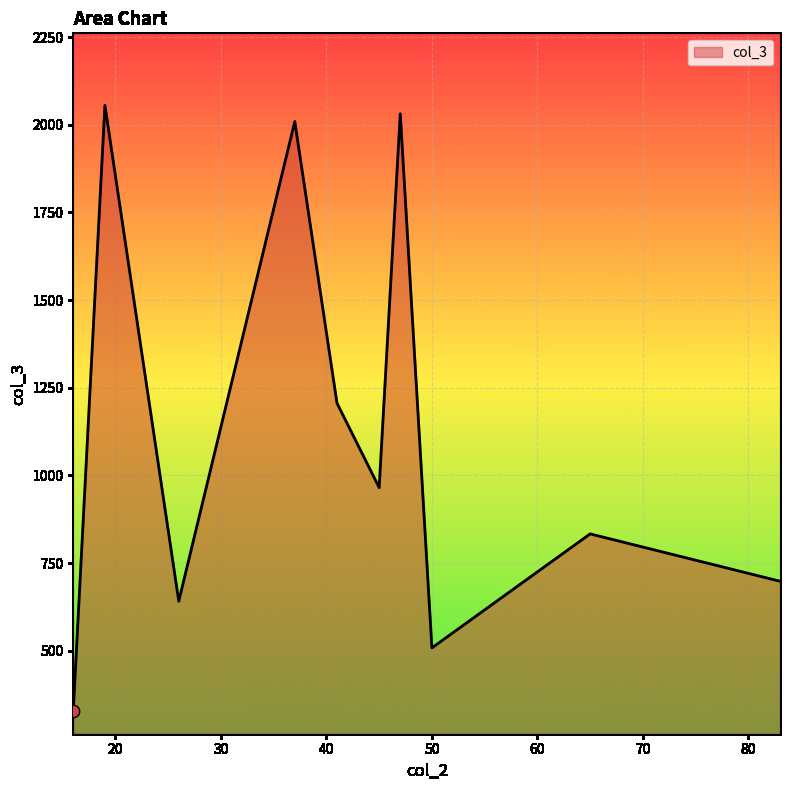

What is the difference between the maximum and minimum values?

1726